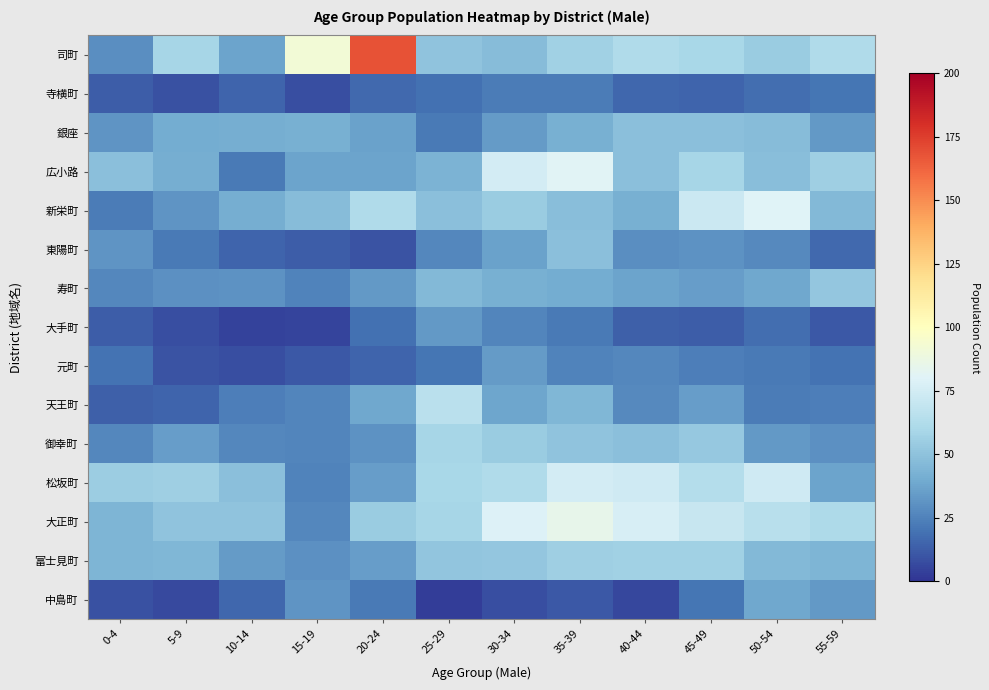

How many categories are shown in the chart?

12